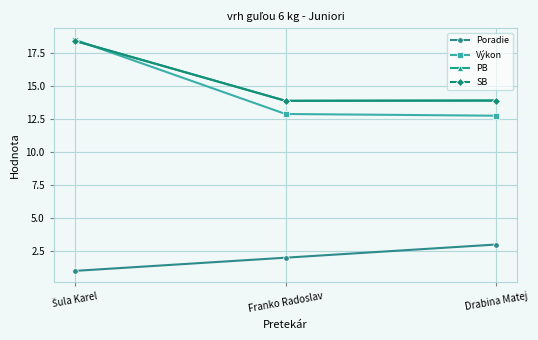

What is the smallest value displayed?

1.0